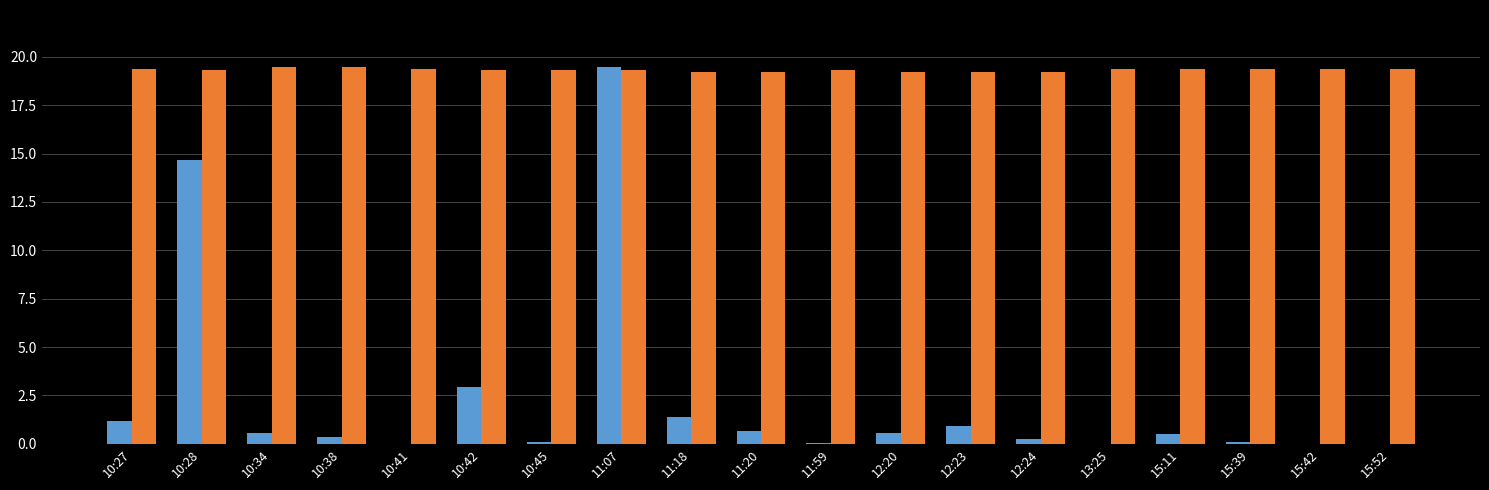

At which category is the sum across all series the highest?

11:07